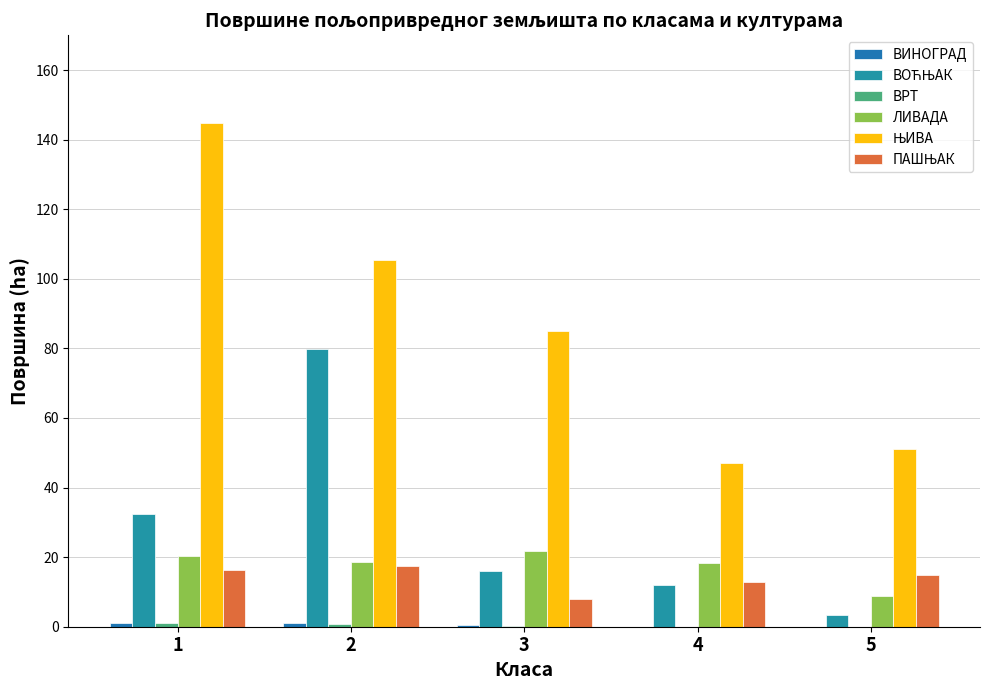

Reading left to right, transcribe all the data shown in this chart.

ВИНОГРАД: 1.2	1.2	0.6	0.0	0.0
ВОЋЊАК: 32.5	79.8	16.0	11.9	3.3
ВРТ: 1.1	0.9	0.3	0.0	0.0
ЛИВАДА: 20.2	18.6	21.7	18.3	8.7
ЊИВА: 144.7	105.4	85.1	47.2	51.0
ПАШЊАК: 16.4	17.5	7.9	12.9	14.8